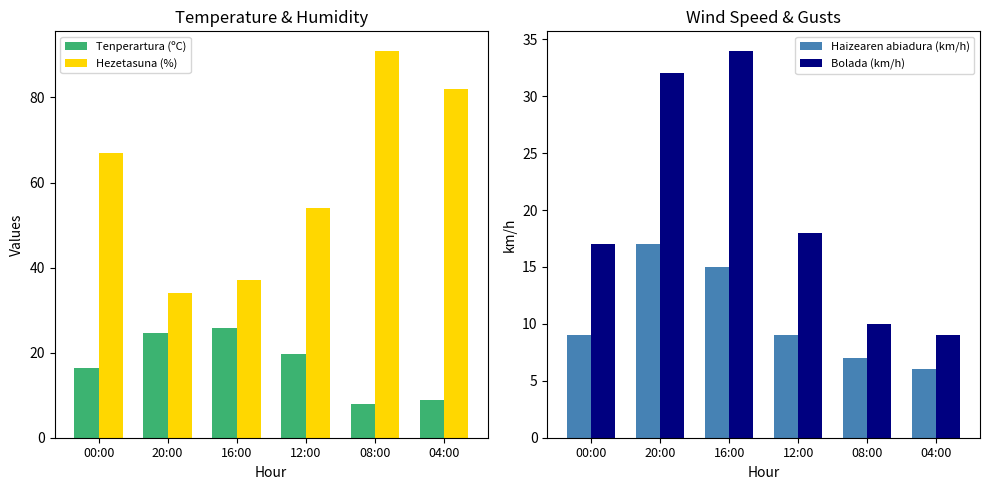

What is the lowest value of the Tenperartura (ºC) series?

7.9